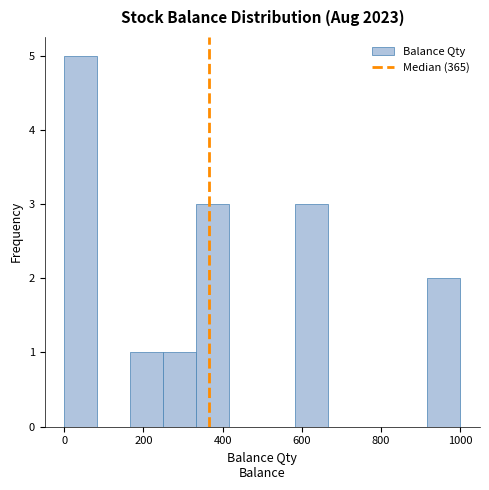

Reading left to right, list every bar in this chart as the range it spans on the x-axis followed by its height. Neither the bar edges nor the heights are printed on the chart, so give them approximately, as read against the axes.

0 to 80: 5
80 to 160: 0
160 to 260: 1
260 to 340: 1
340 to 420: 3
420 to 500: 0
500 to 580: 0
580 to 660: 3
660 to 760: 0
760 to 840: 0
840 to 920: 0
920 to 1000: 2